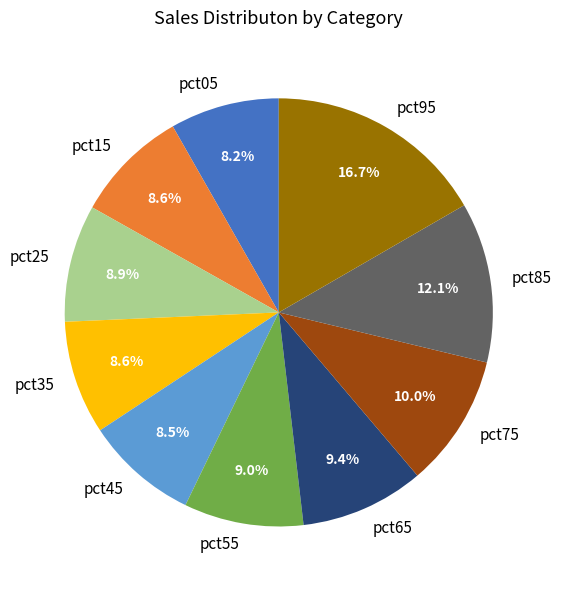

The pct05 slice represents 21% of the pie. True or false?

False